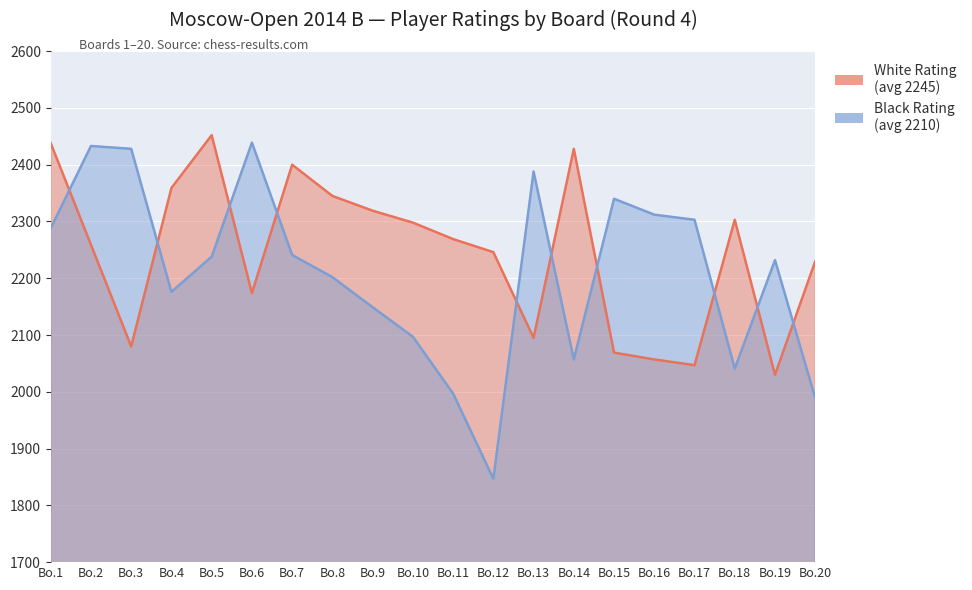

Which series has the largest range (max minus min)?

Black Rating